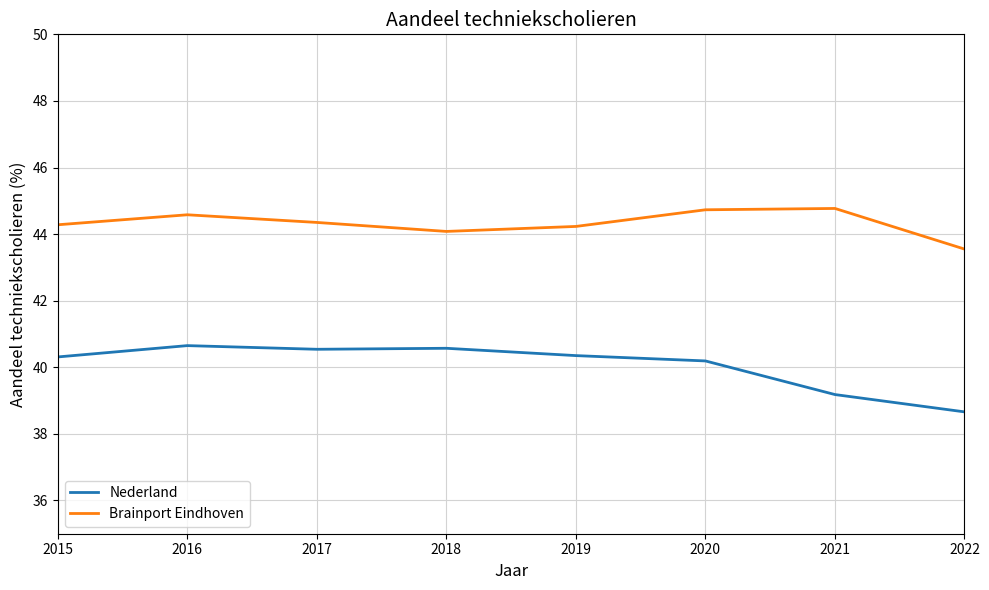

At 2019, list the series in order from smallest to largest.

Nederland, Brainport Eindhoven